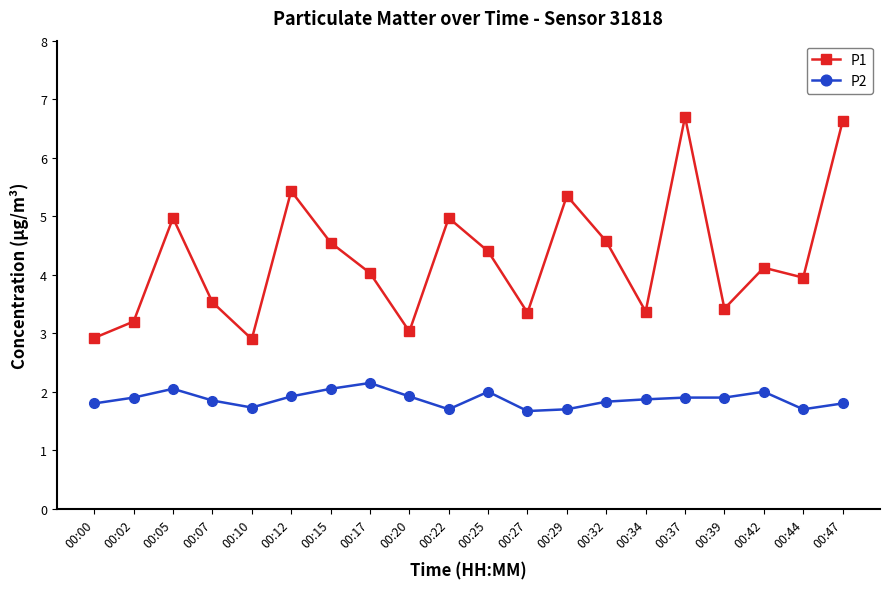

True or false: P2 and P1 intersect in this chart.

False